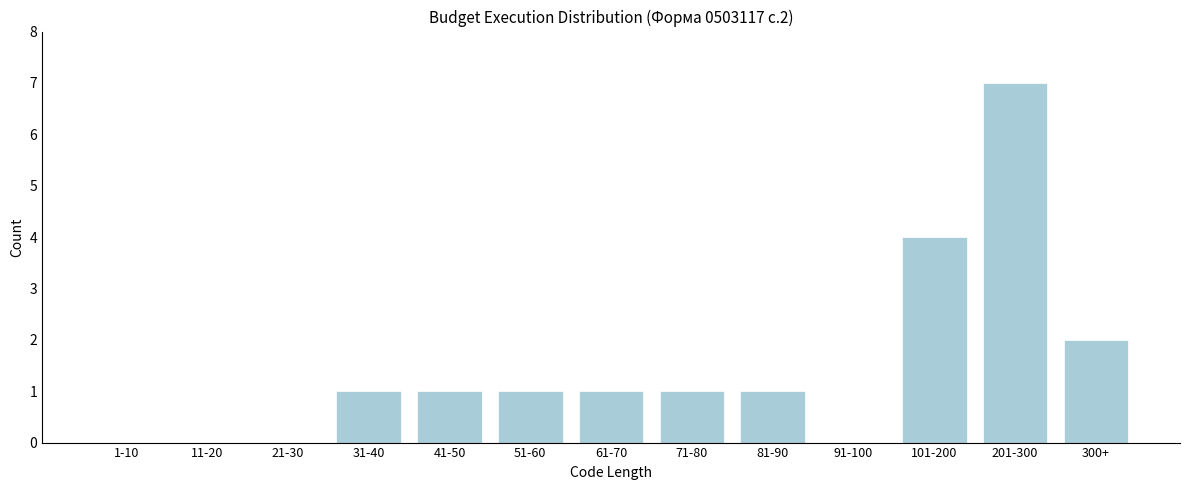

Reading left to right, extract all data points from this chart.

1-10=0	11-20=0	21-30=0	31-40=1	41-50=1	51-60=1	61-70=1	71-80=1	81-90=1	91-100=0	101-200=4	201-300=7	300+=2